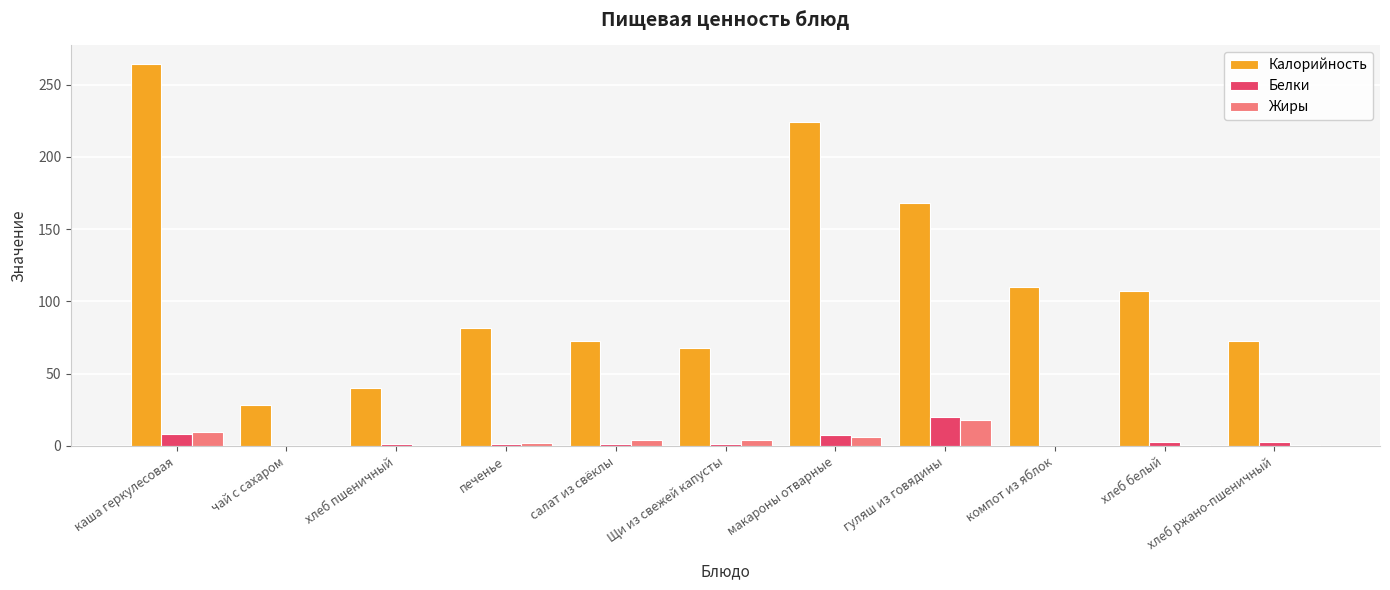

What is the total value across all series at чай с сахаром?

28.4